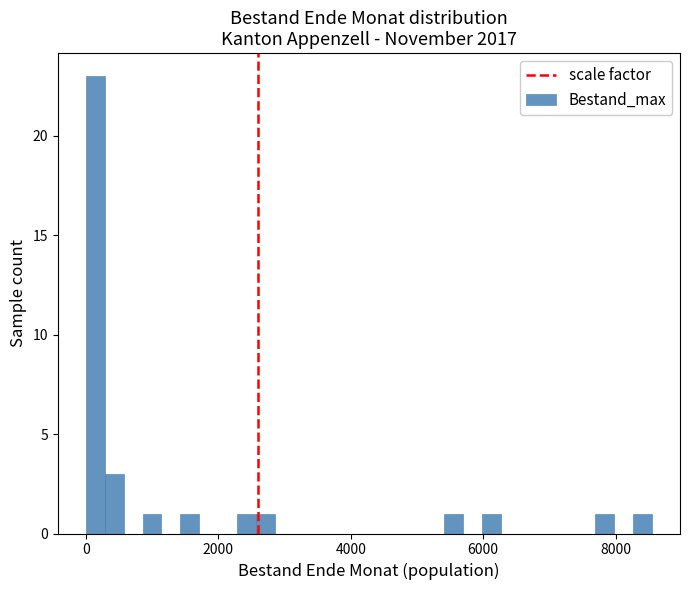

Read against the x-axis, roughly where is the centre of the tallest bar?

200